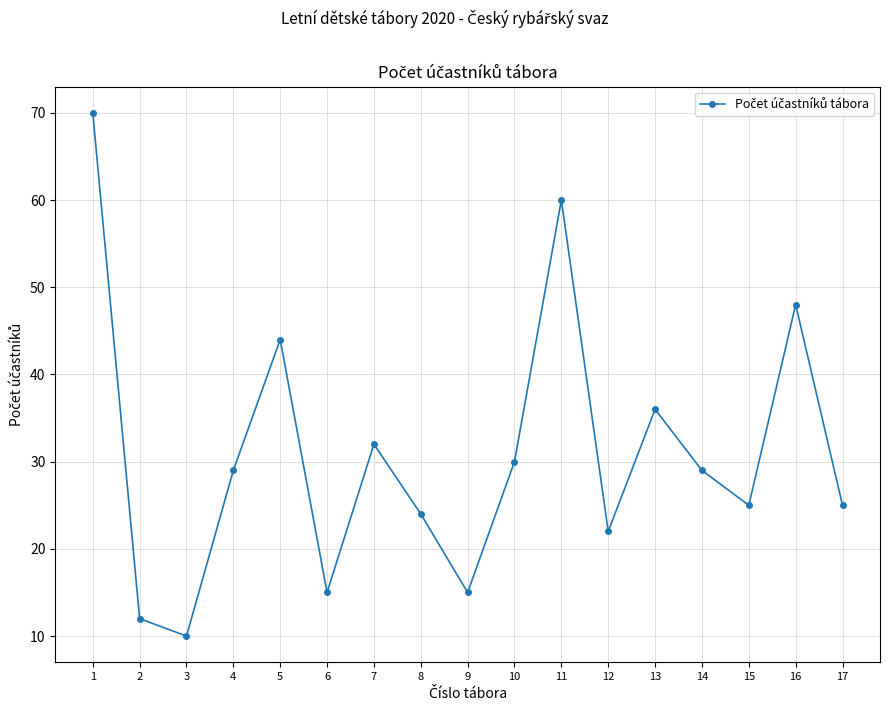

What is the difference between the maximum and minimum values?

60